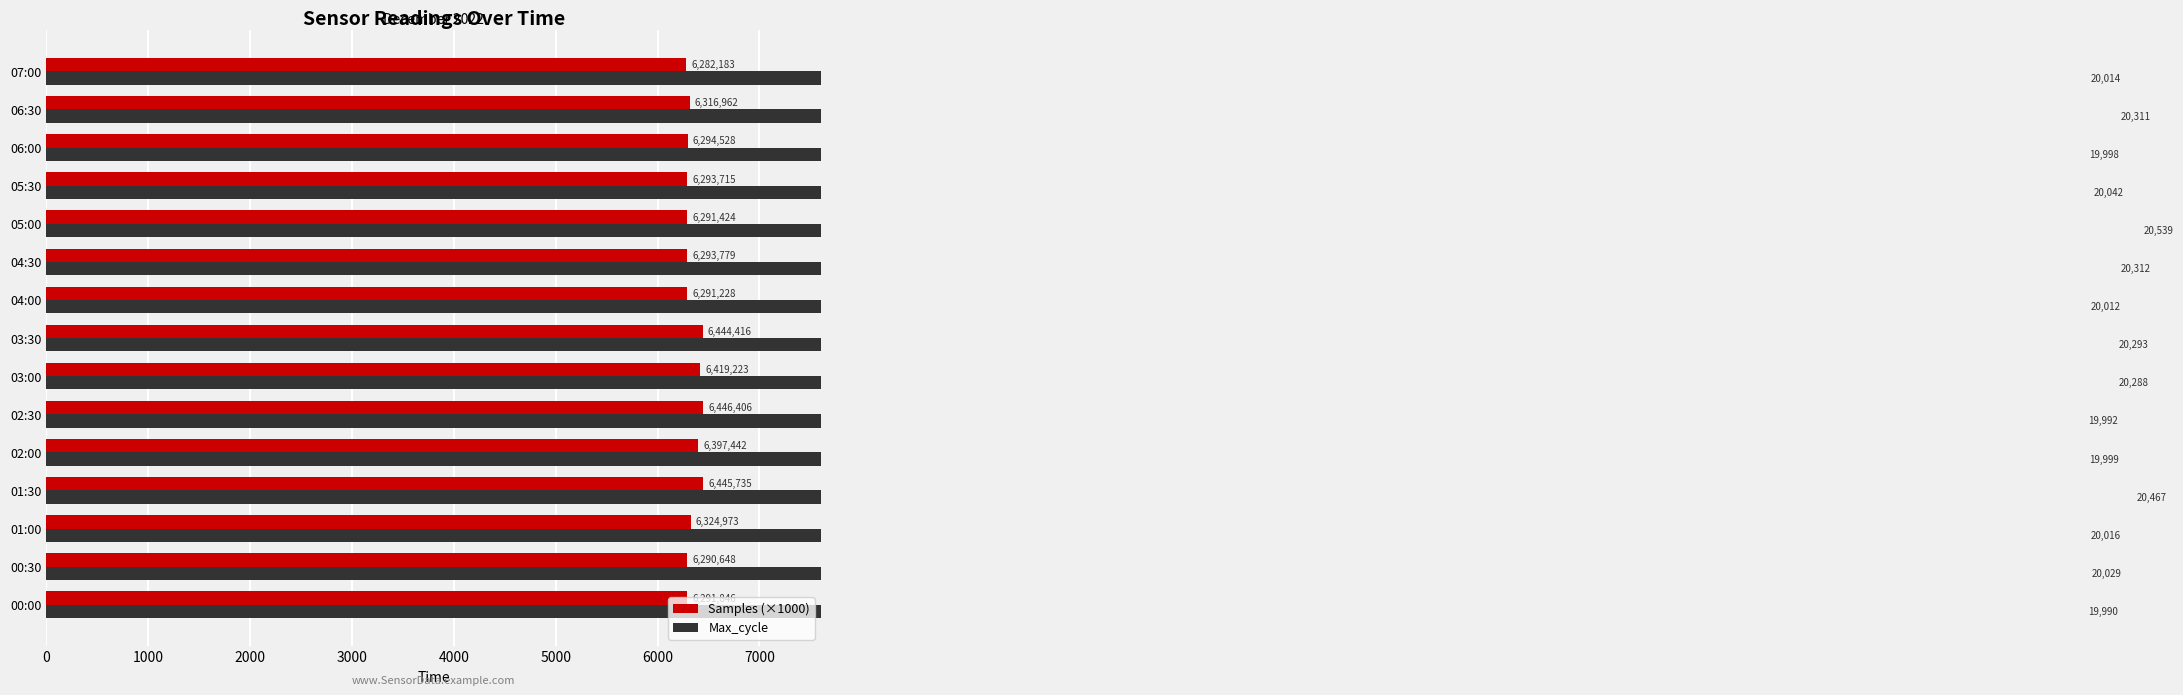

At how many categories does at least one series exceed 13325?

15